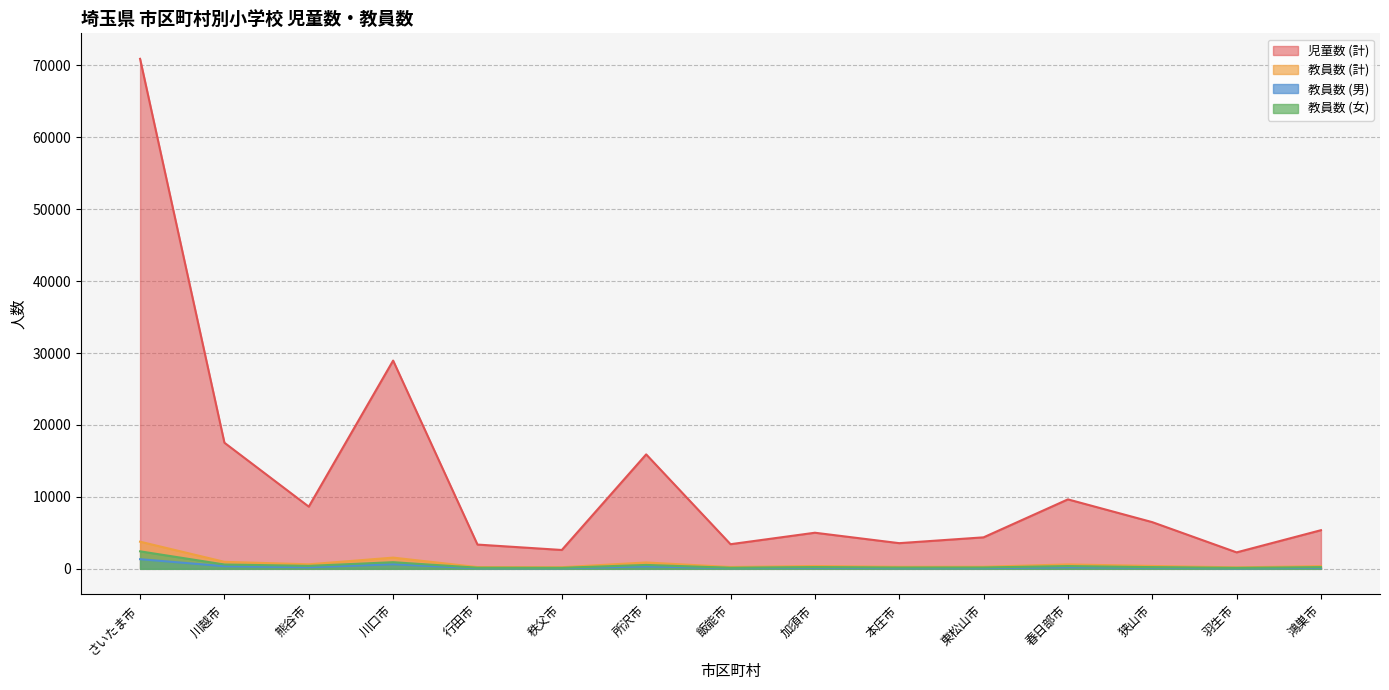

What is the difference between the maximum and minimum values in the 教員数 (計) series?

3568